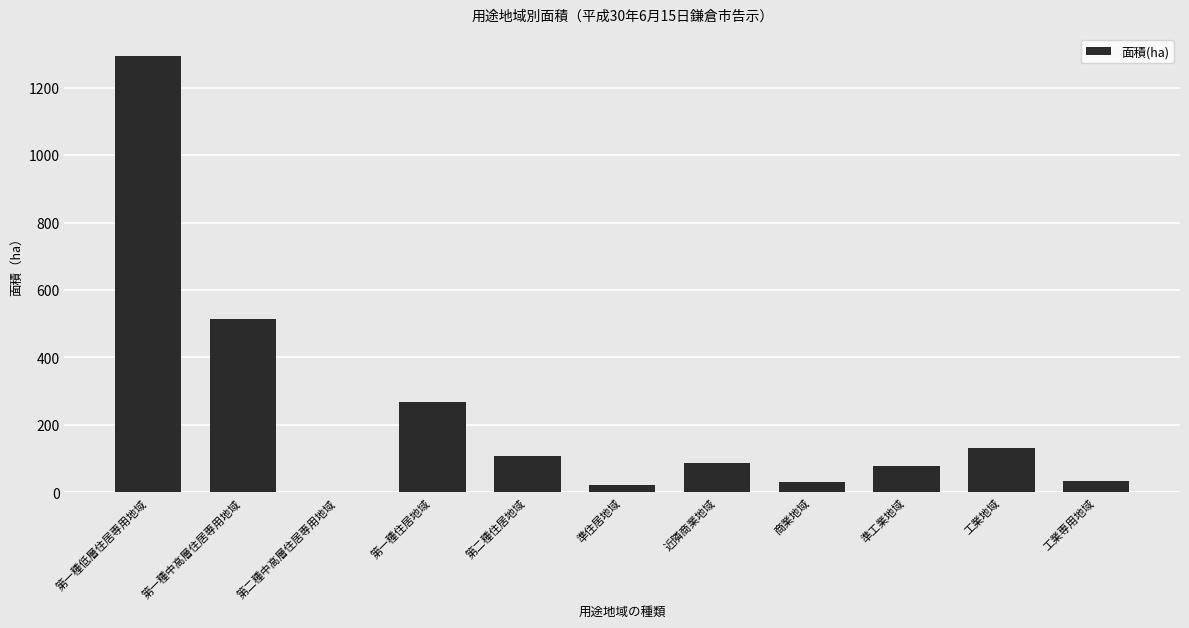

The chart shows a value of 268.0 at 第一種住居地域. True or false?

True